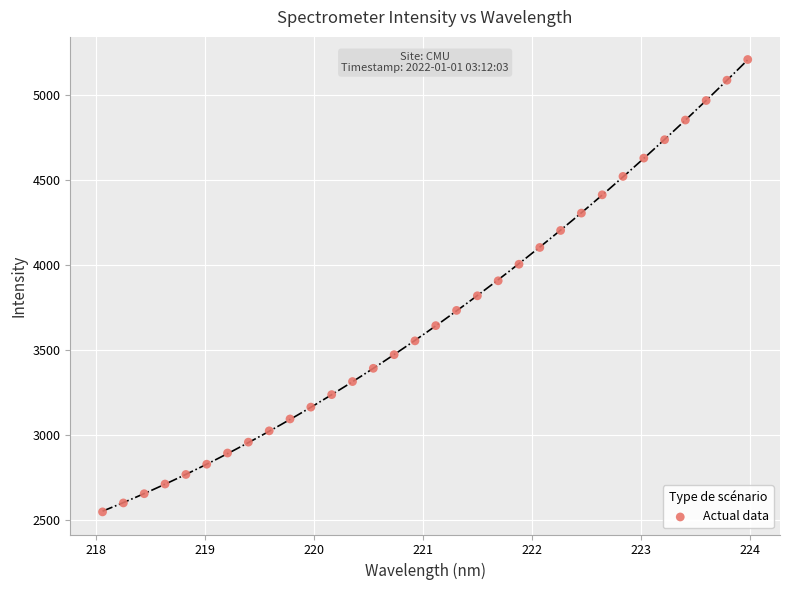

What is the range of X values (max minus min)?

5.9